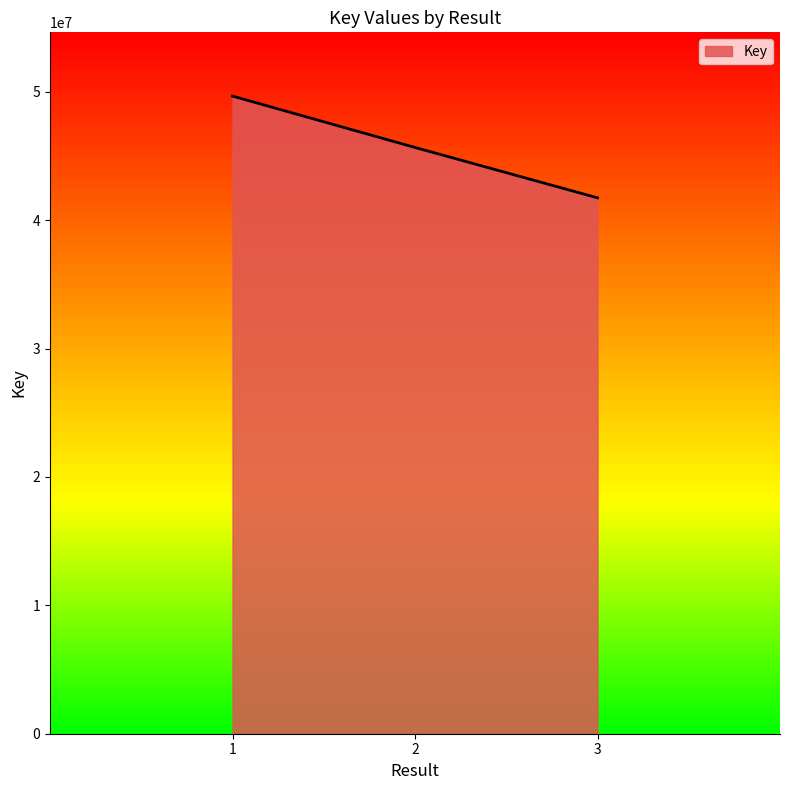

Which has a higher value, 3 or 1?

1